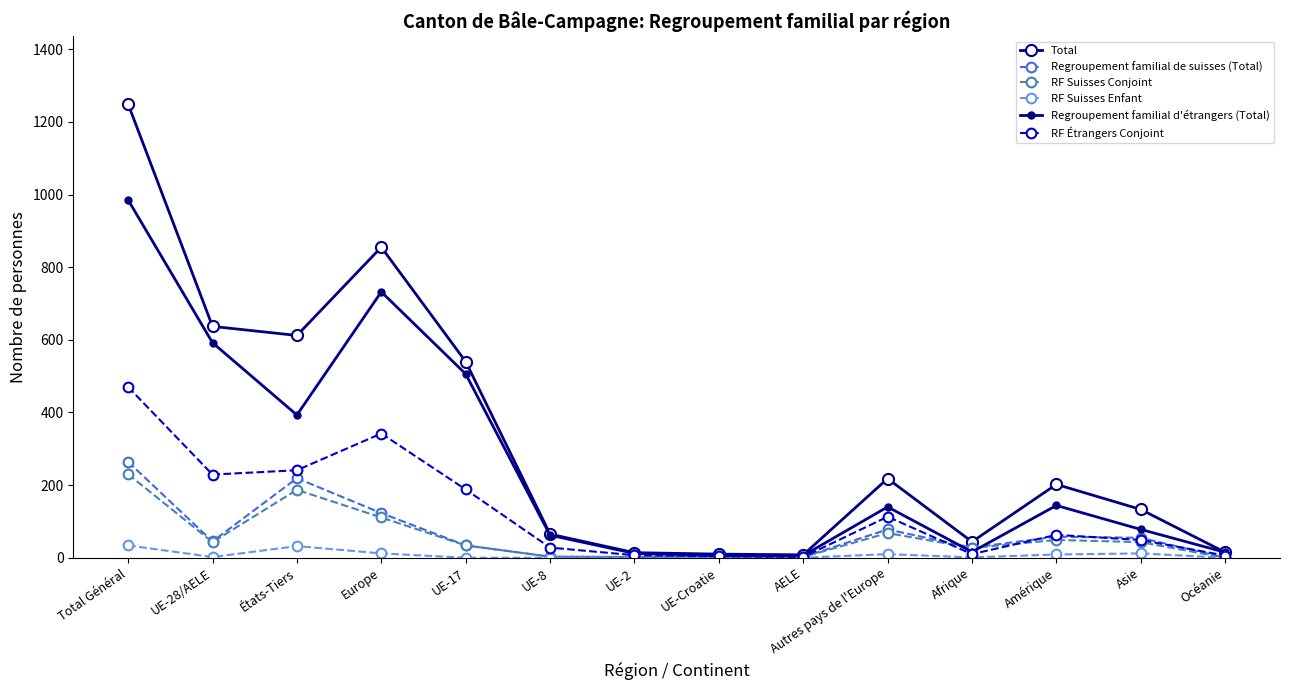

What is the difference between the maximum and second lowest values in the RF Étrangers Conjoint series?

466